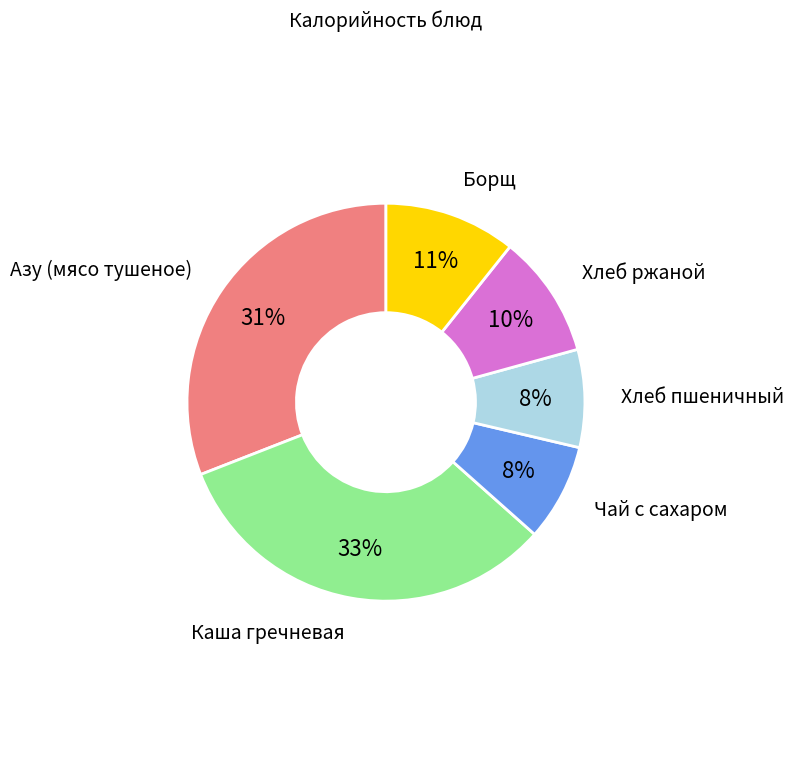

Is there any slice that represents more than half of the pie?

No